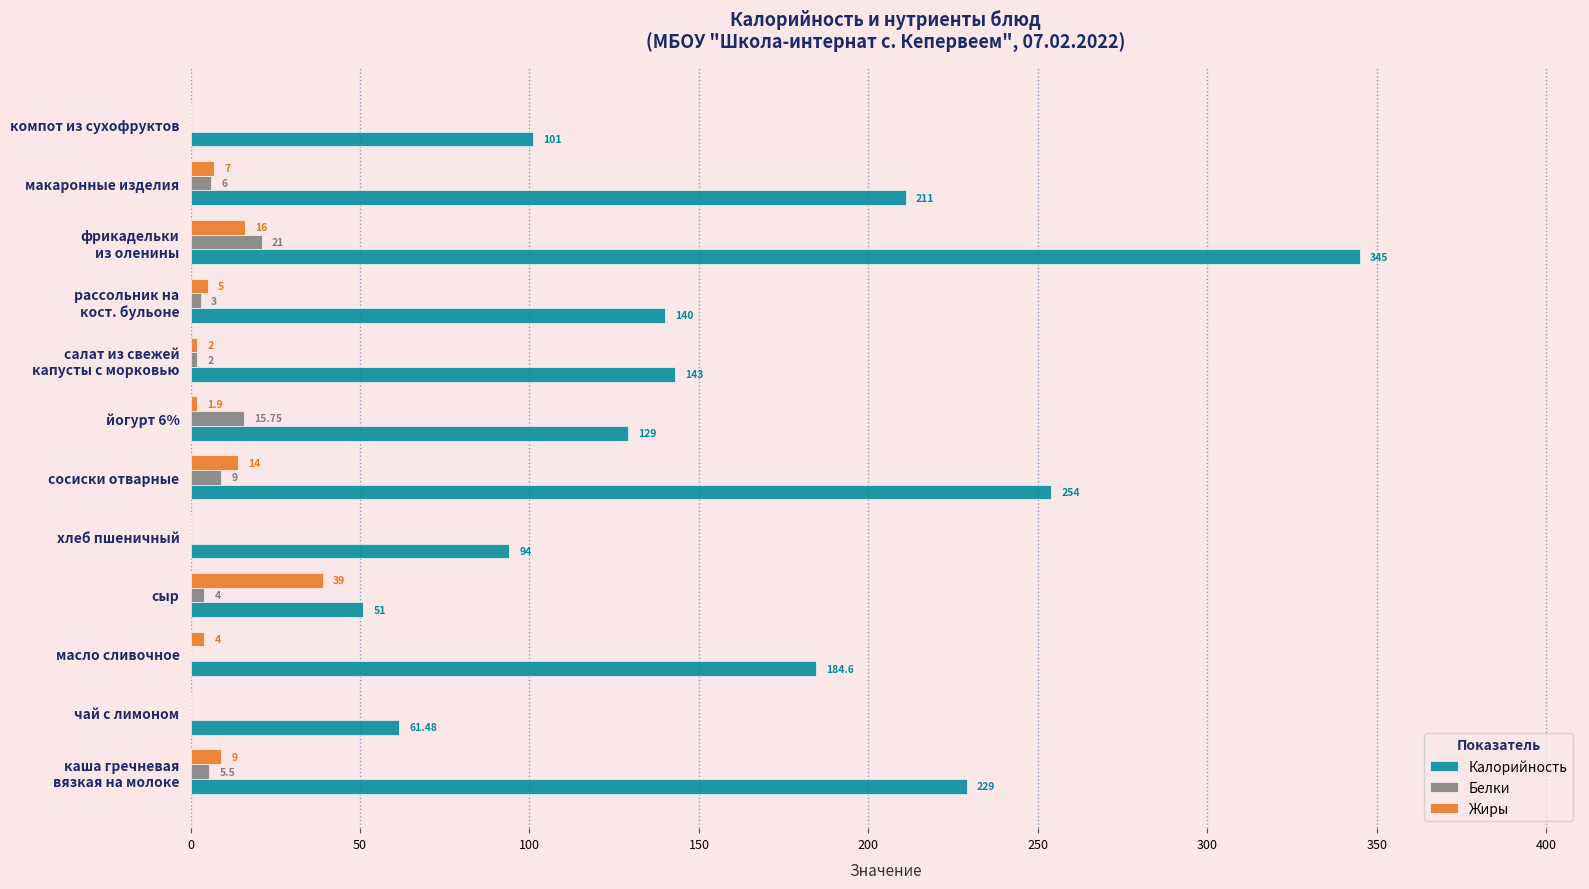

What is the maximum value for Жиры?

39.0